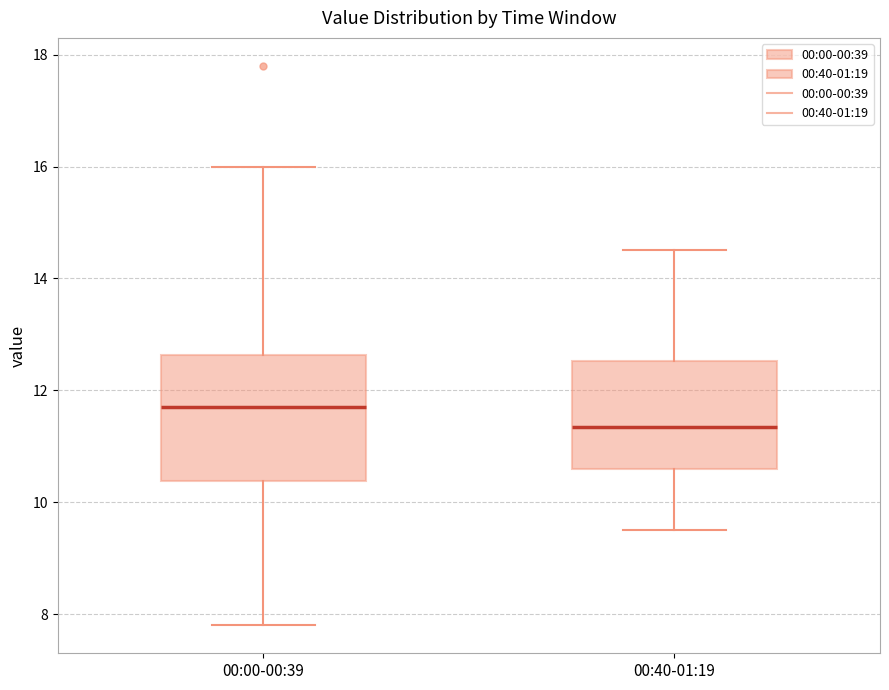

Which box is the tallest, from its lower edge to its upper edge?

00:00-00:39